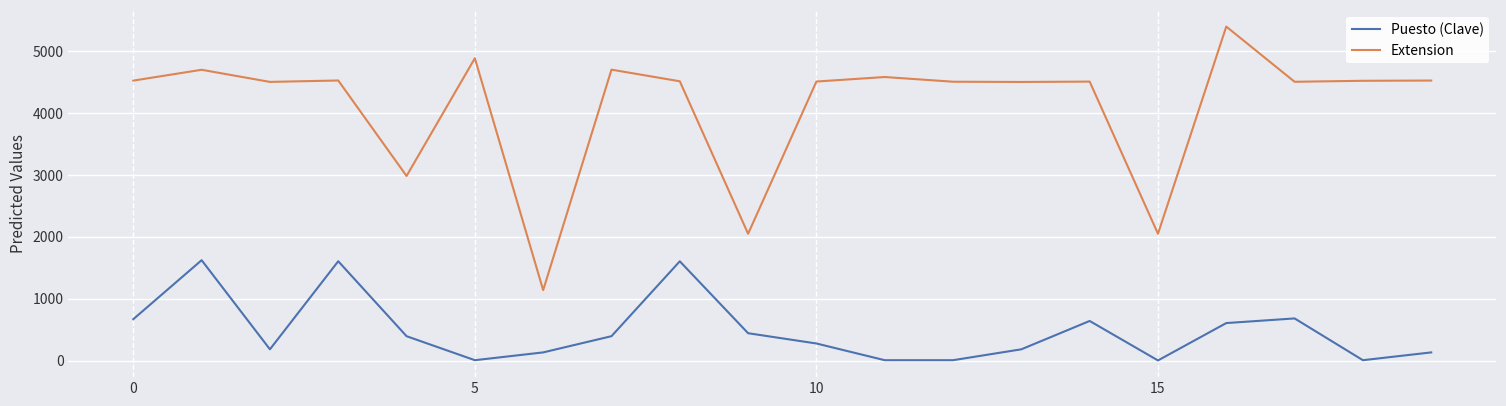

Which series has the largest range (max minus min)?

Extension